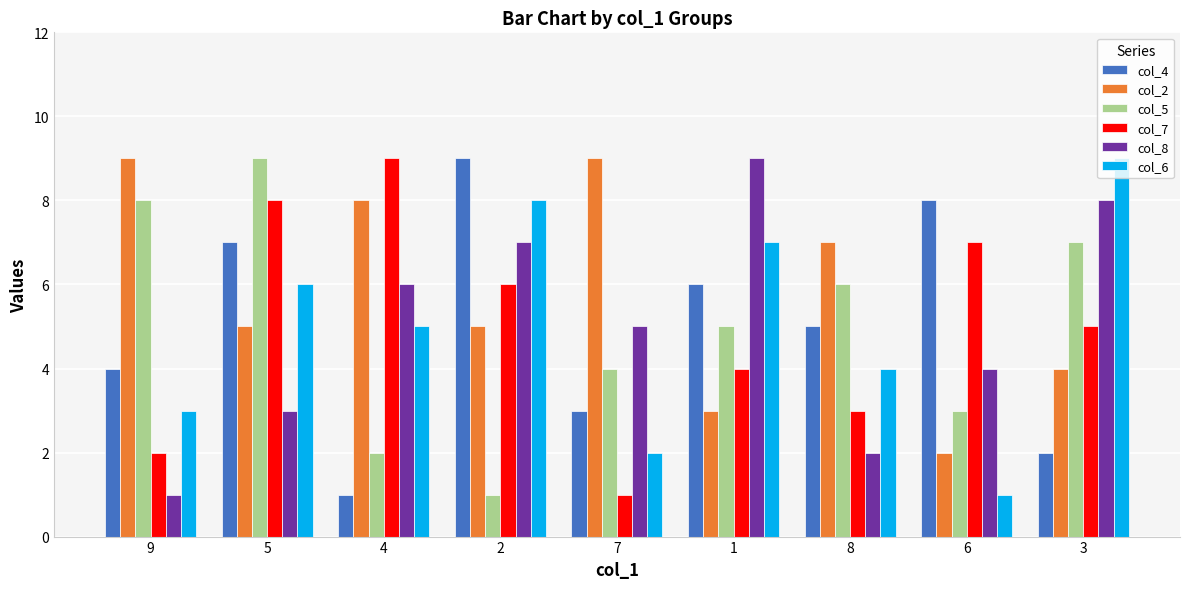

Count the number of categories in the chart.

9